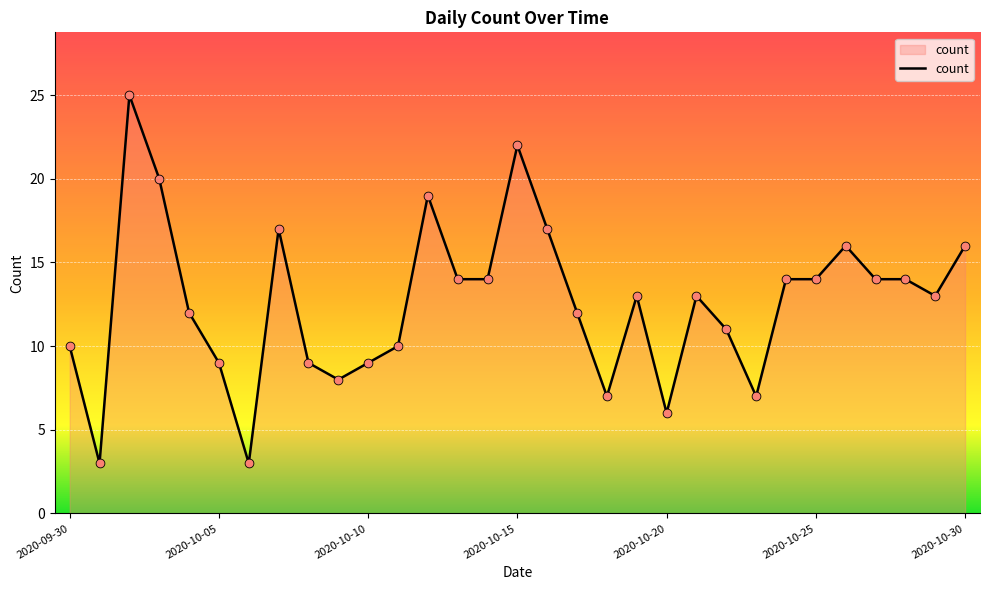

What is the difference between the maximum and minimum values?

22